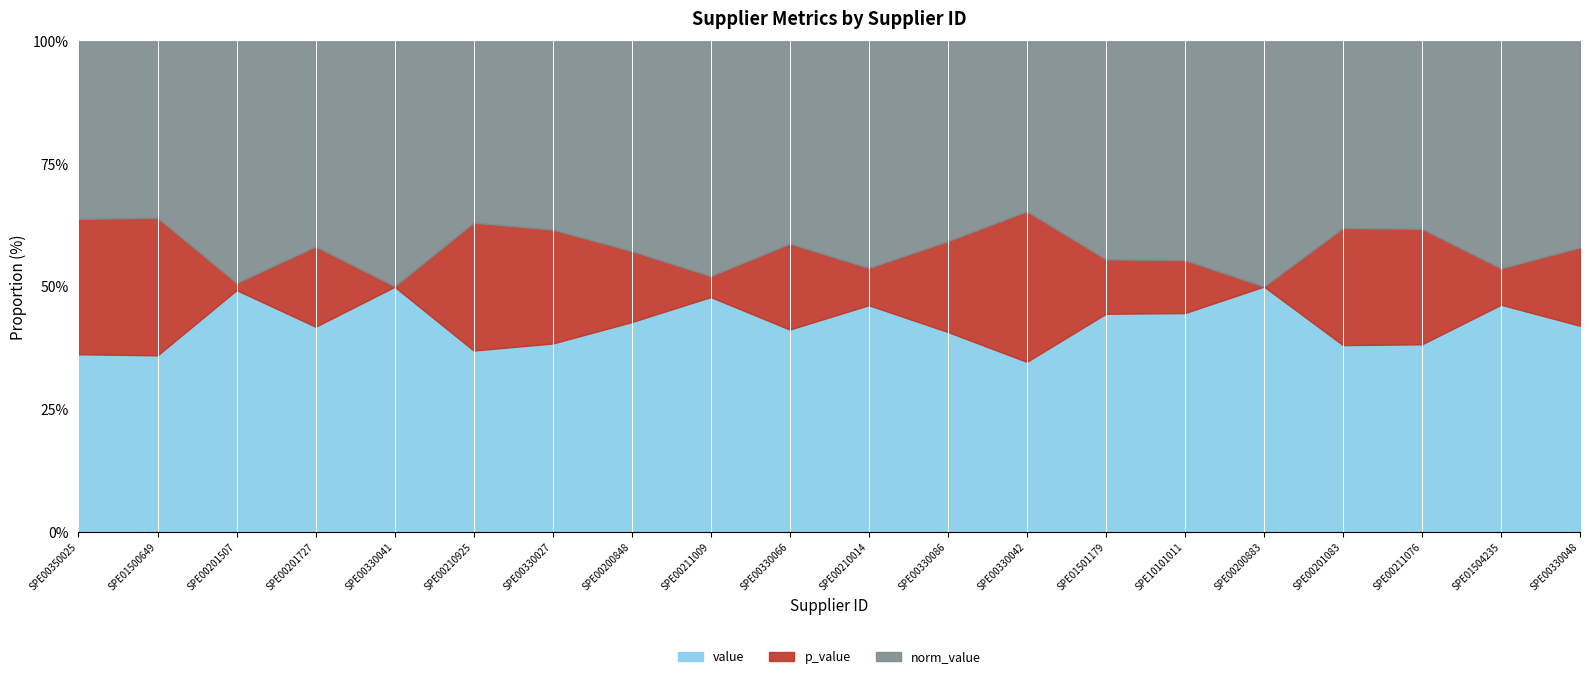

At which category does p_value reach its first local valley?

SPE00201507